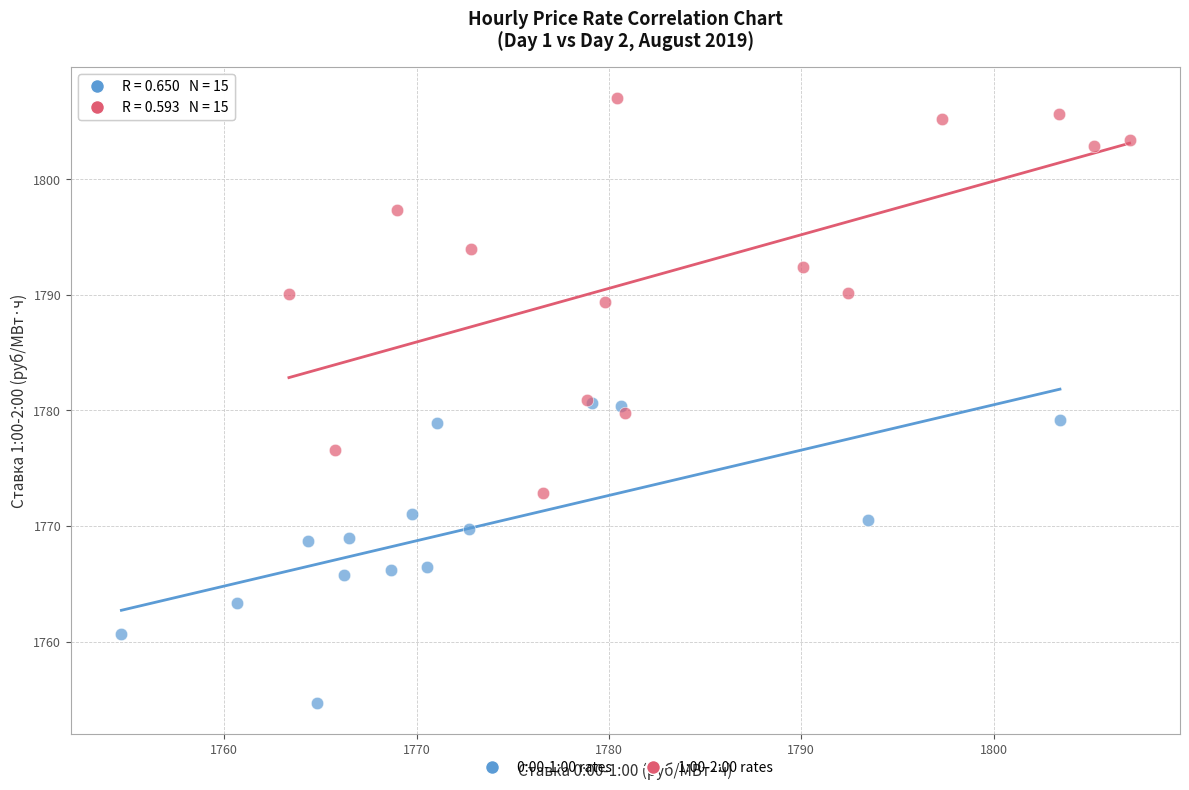

Which series reaches the maximum Y coordinate?

1:00-2:00 rates